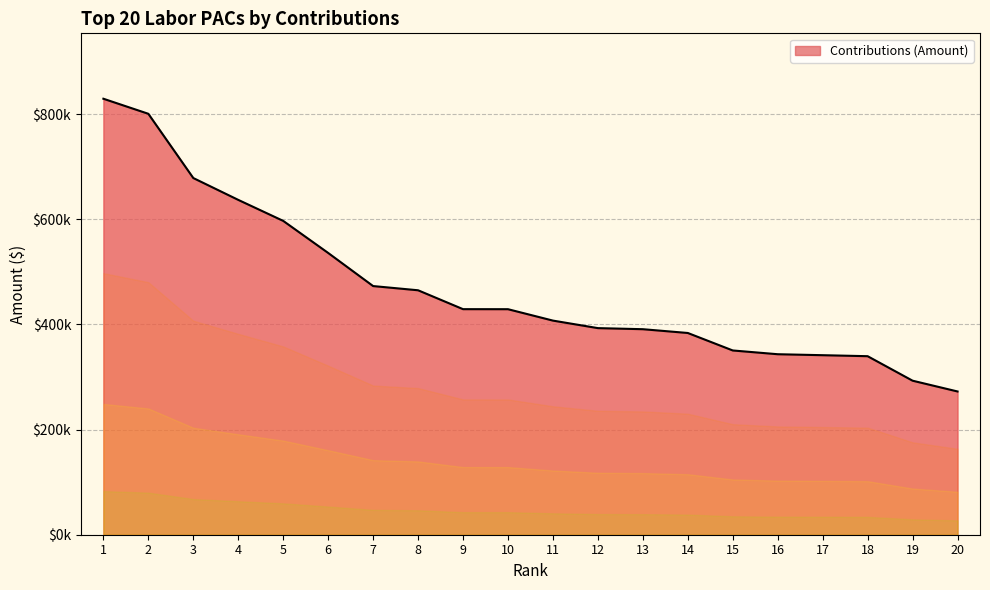

Is this an area chart (filled region under the line)?

Yes